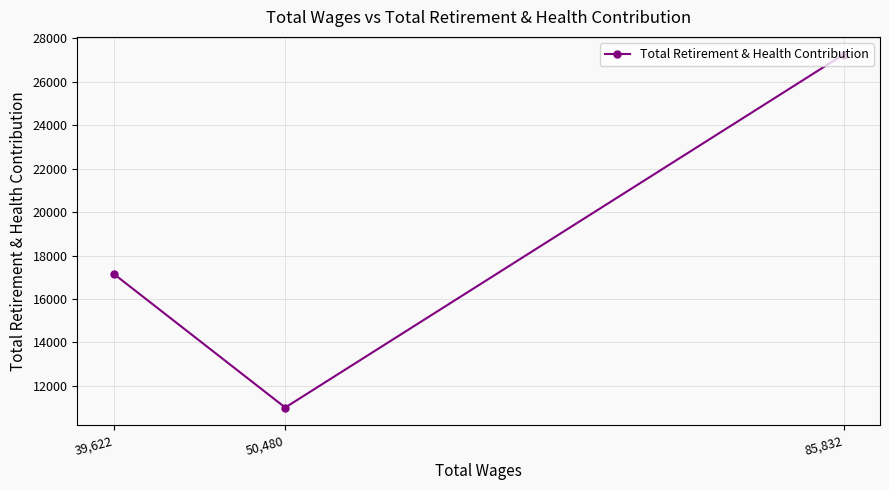

How many distinct data groups are displayed?

1